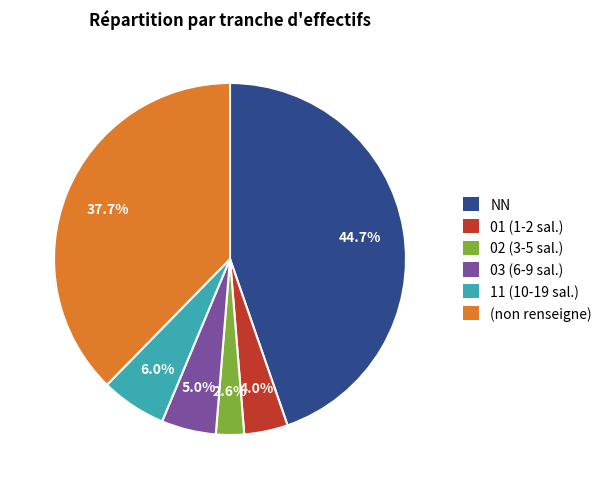

What is the ratio of the value at 03 (6-9 sal.) to the value at 11 (10-19 sal.)?

0.8